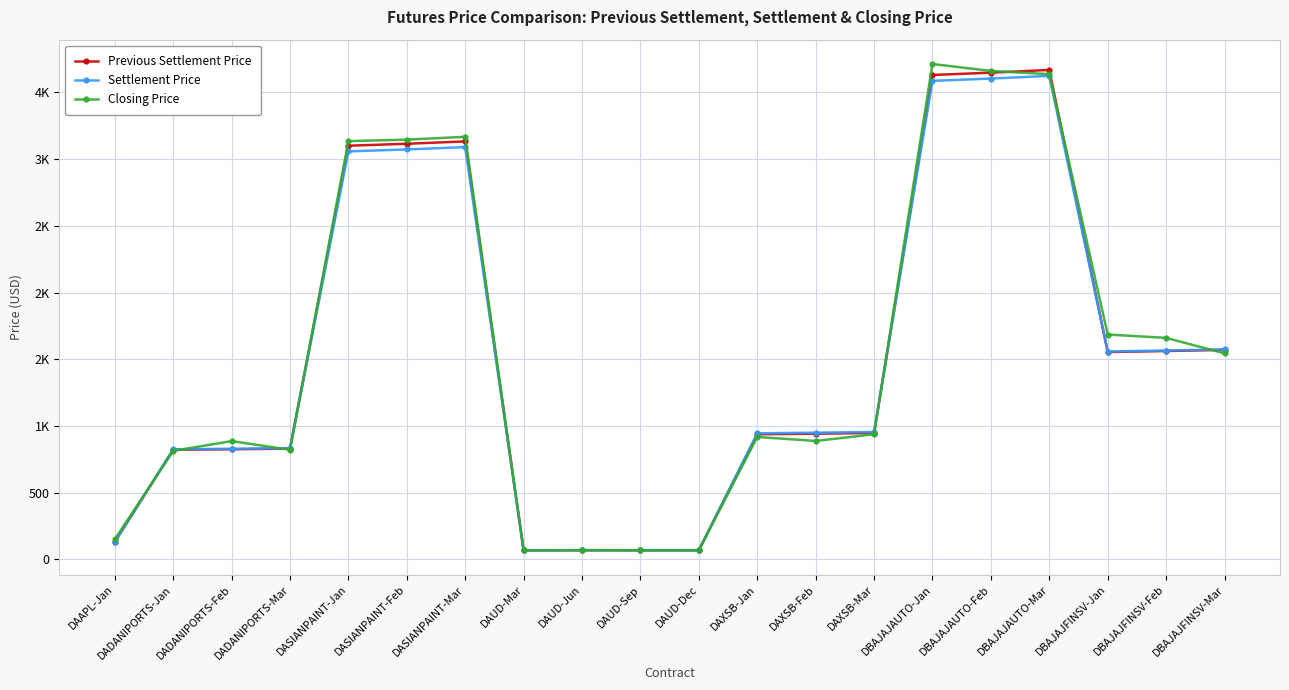

What is the spread (max minus min) of values at DADANIPORTS-Mar?

12.1